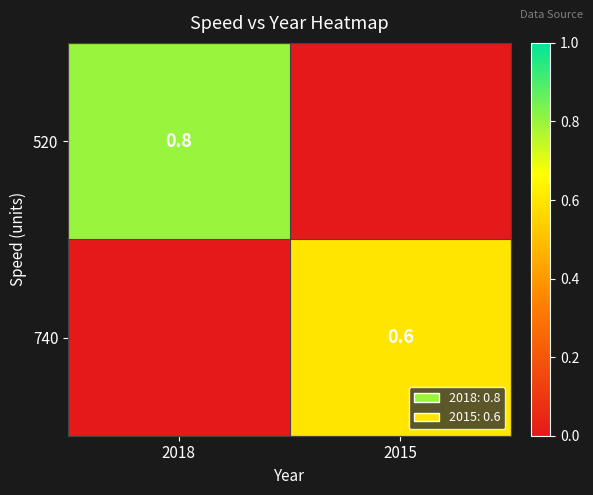

At how many categories does at least one series exceed 0?

2